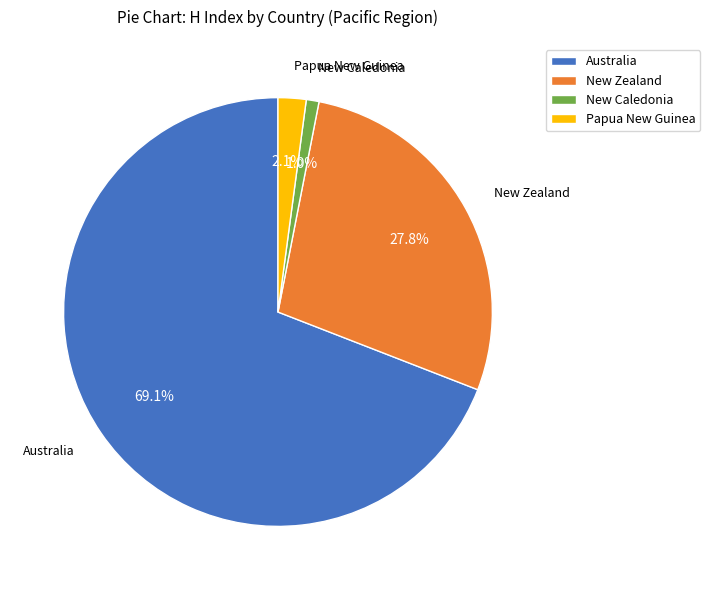

Which category accounts for the majority?

Australia